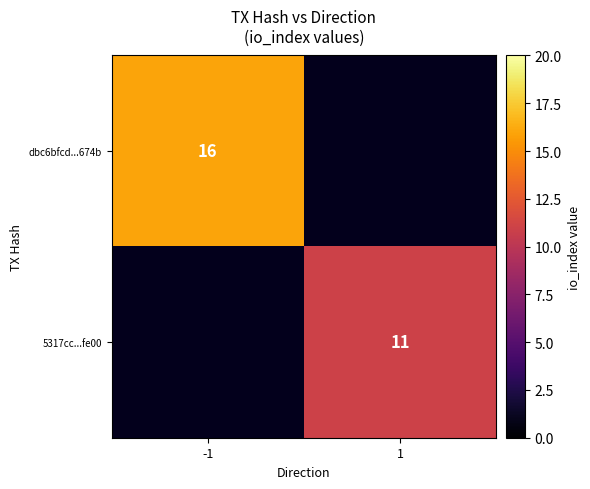

What is the smallest value displayed?

11.0